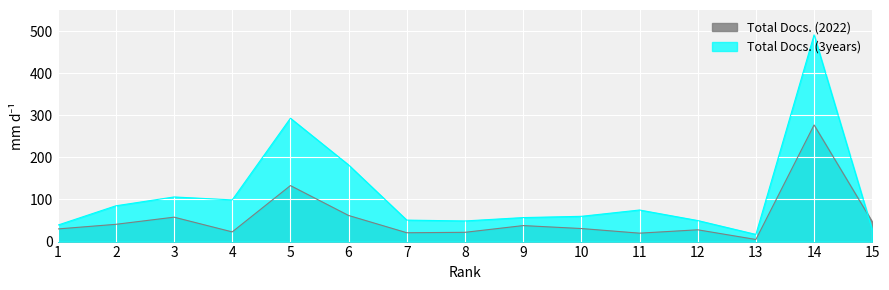

Between 2 and 10, which is larger?

2